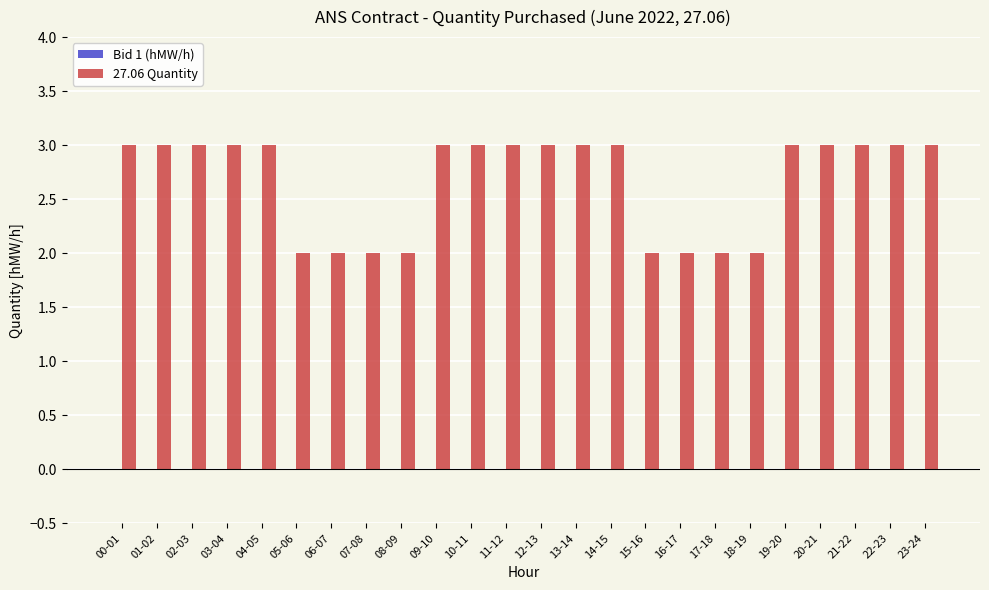

How many bars are there in total?

24